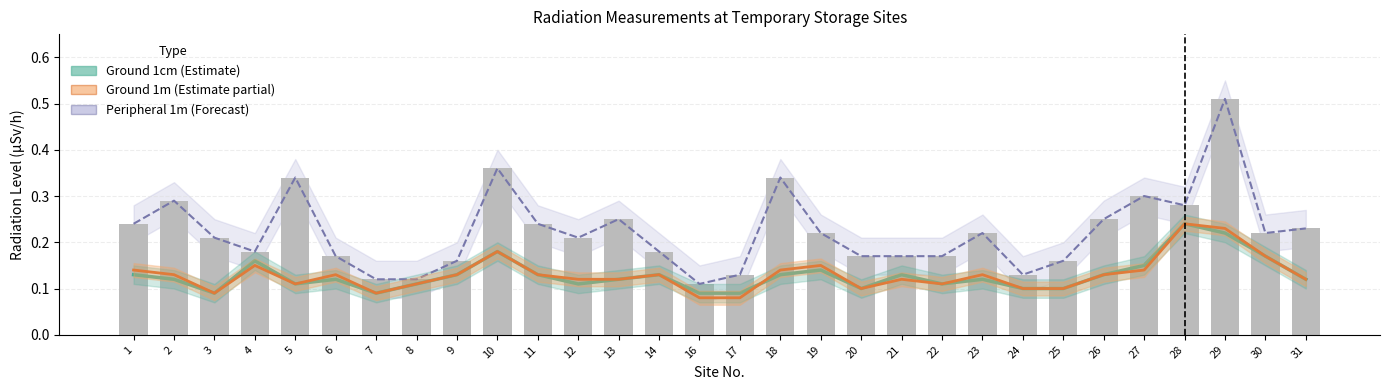

Which series has the largest range (max minus min)?

Peripheral 1m (Forecast)